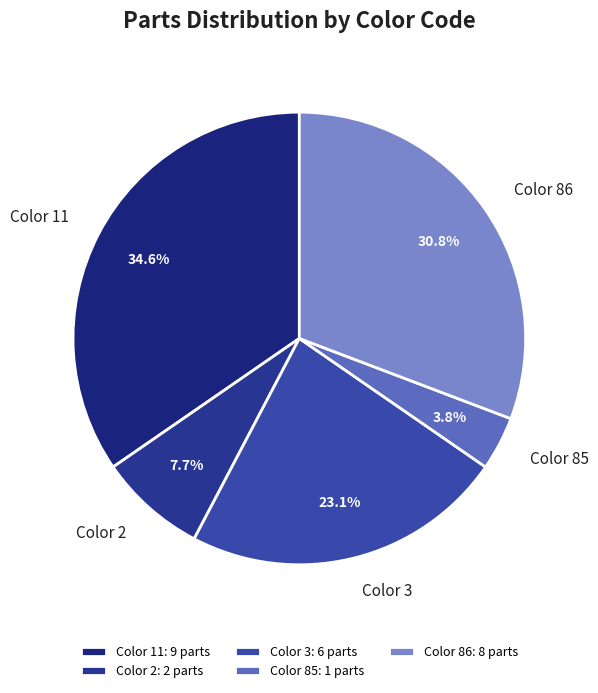

Does any single category account for the majority?

No